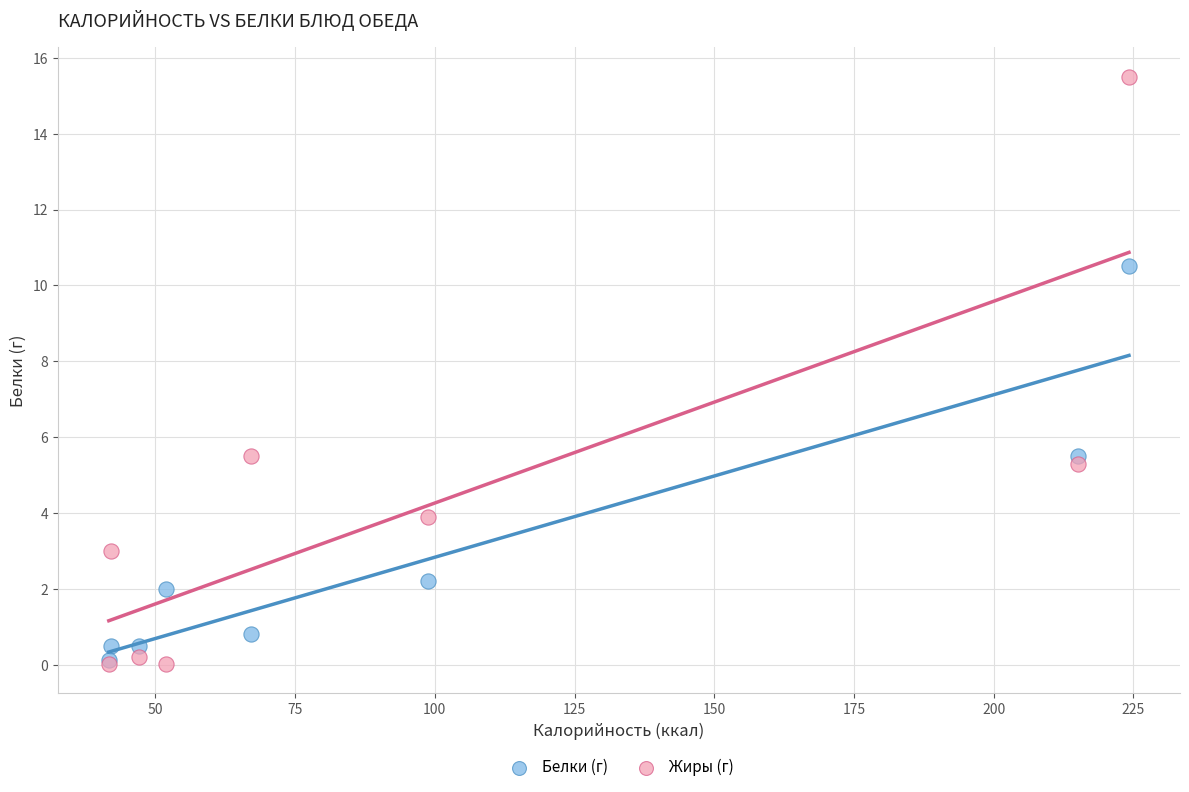

Which series has the widest spread of Y values?

Жиры (г)